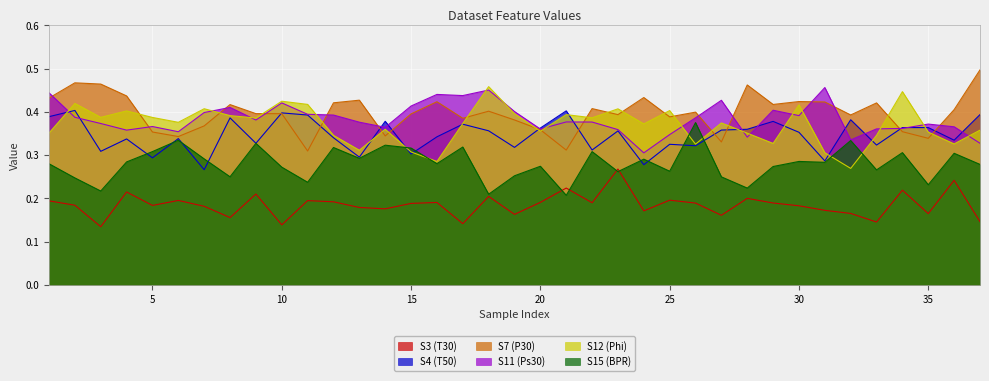

What is the sum of the S11 (Ps30) values at 11 and 22?

0.8